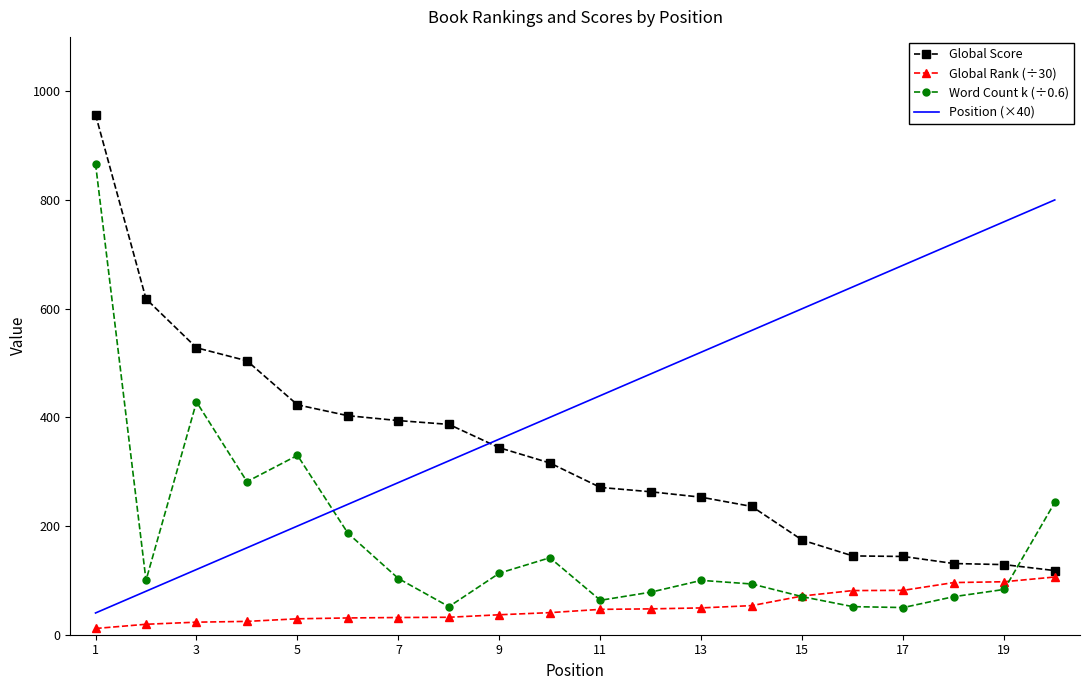

What is the minimum value for Word Count k (÷0.6)?

50.0